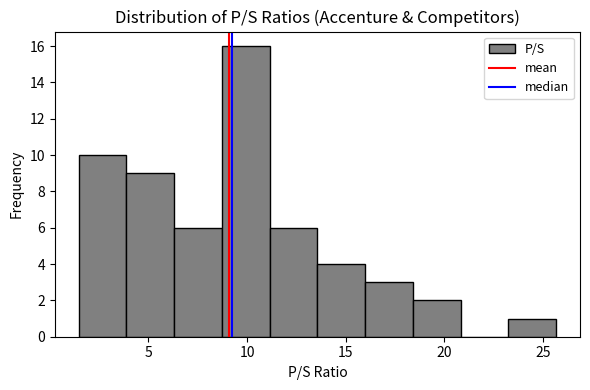

Which range on the x-axis has the tallest bar?

8.5 to 11.0